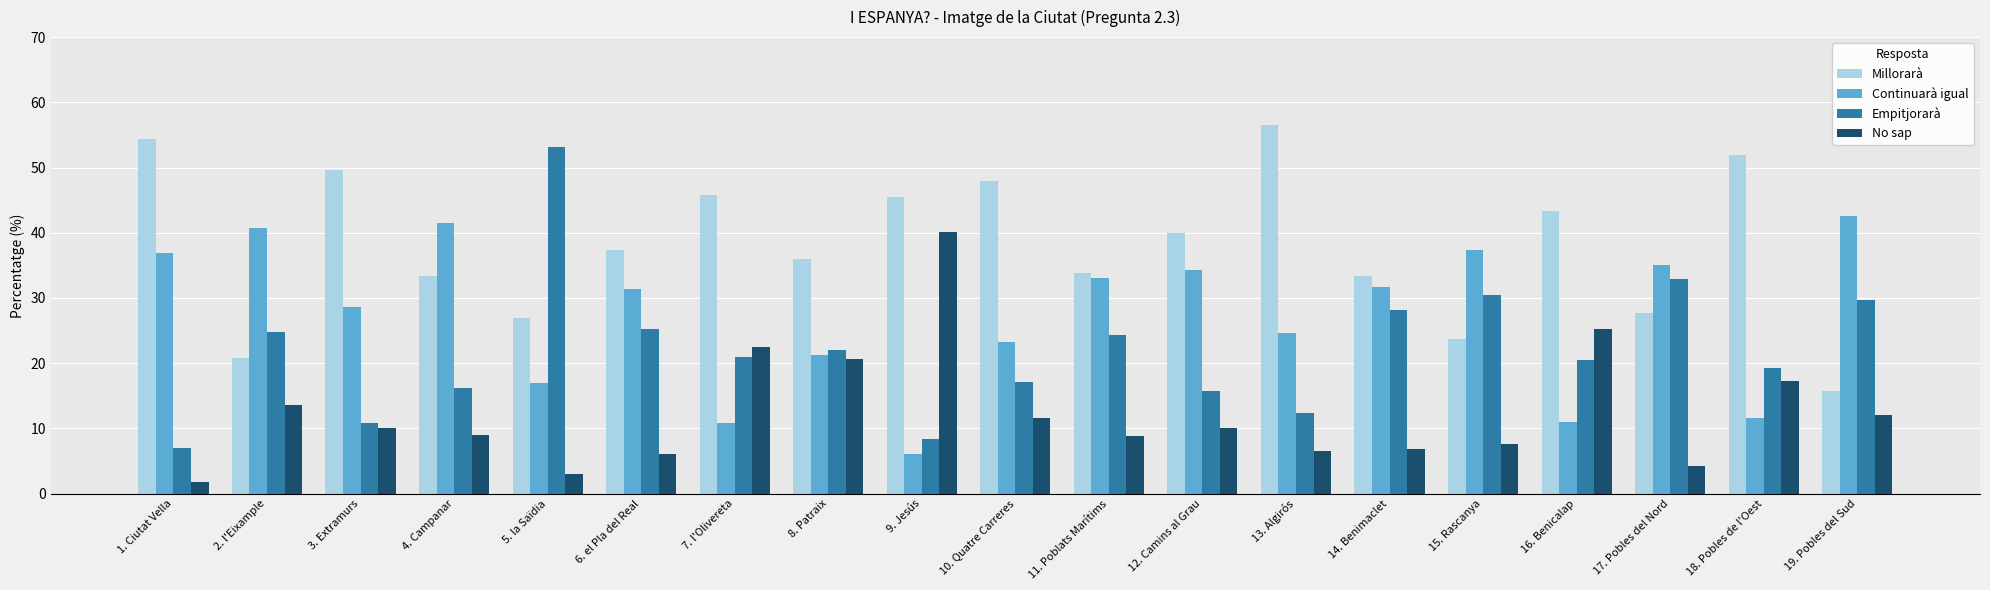

What is the spread (max minus min) of values at 5. la Saïdia?

50.0